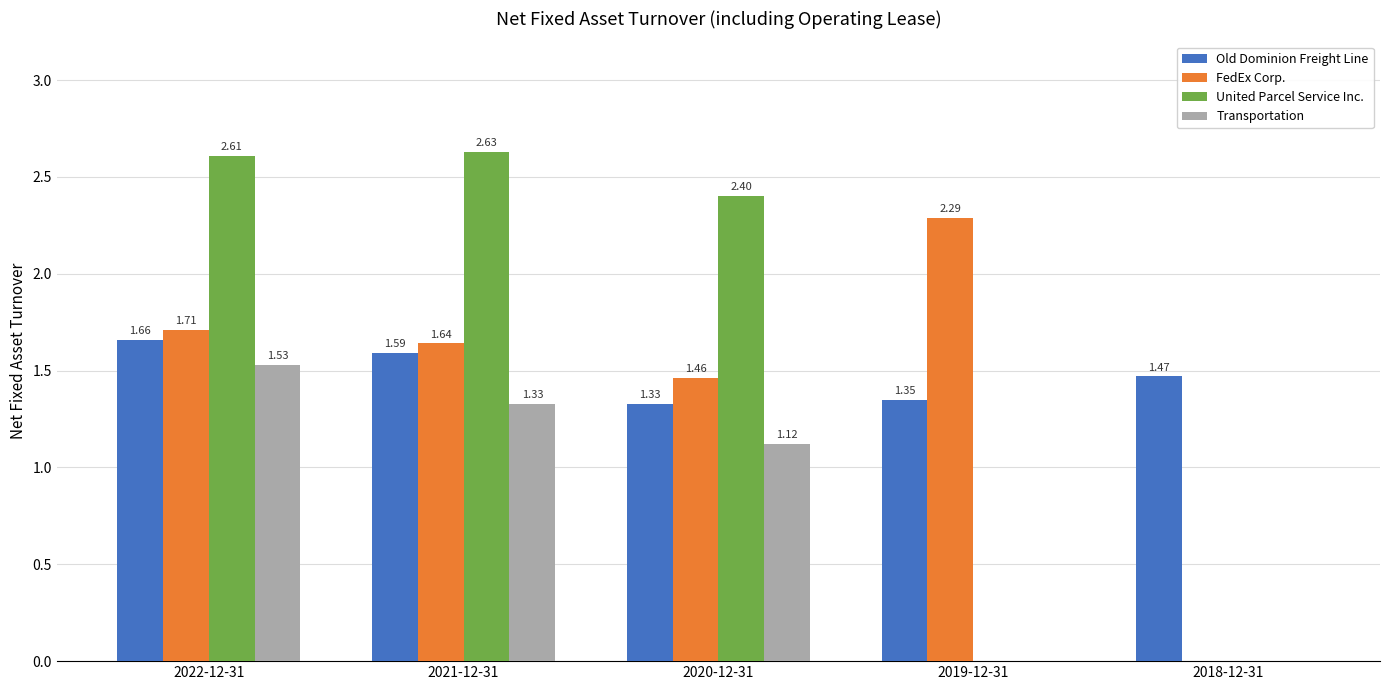

Which series changed the most between 2020-12-31 and 2019-12-31?

United Parcel Service Inc.